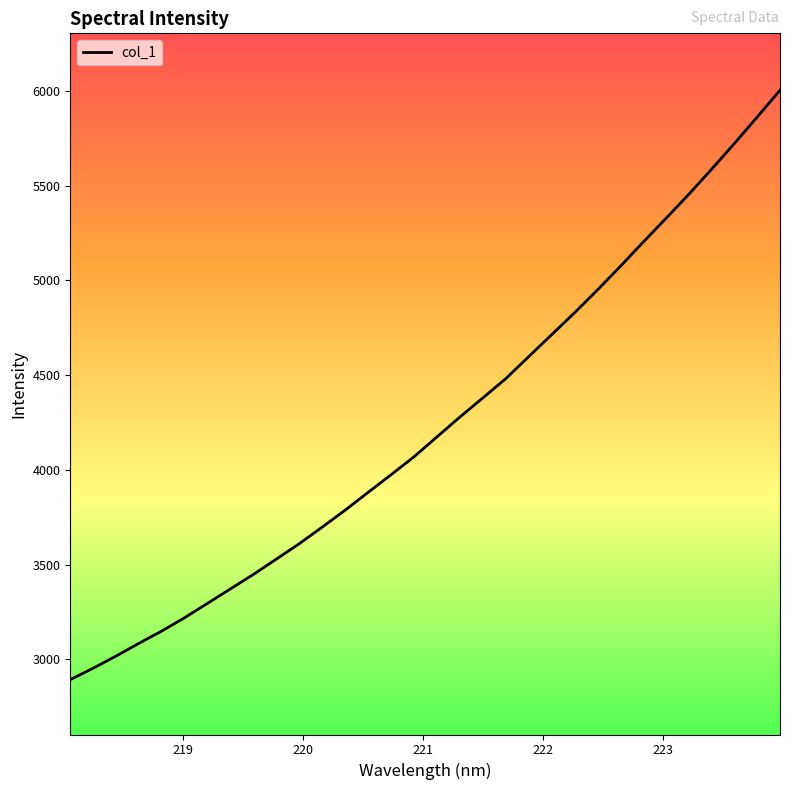

What is the difference between the maximum and minimum values?

3110.0